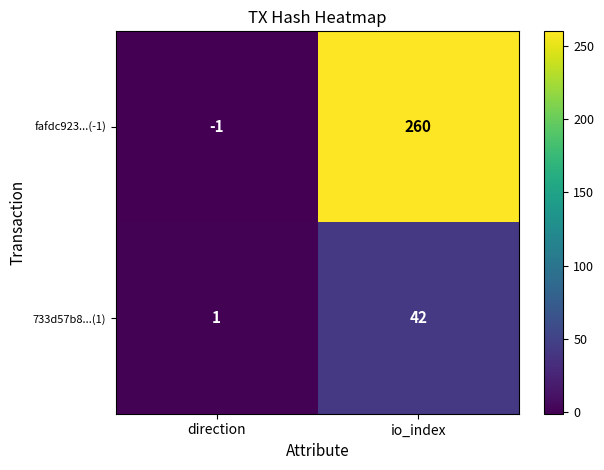

At which label does 733d57b8...(1) reach its peak?

io_index